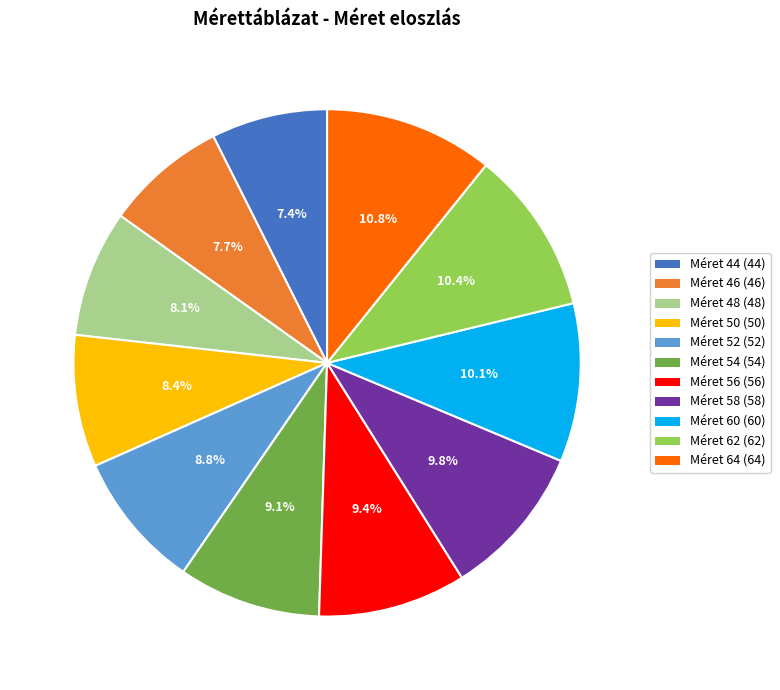

Does any single category account for the majority?

No